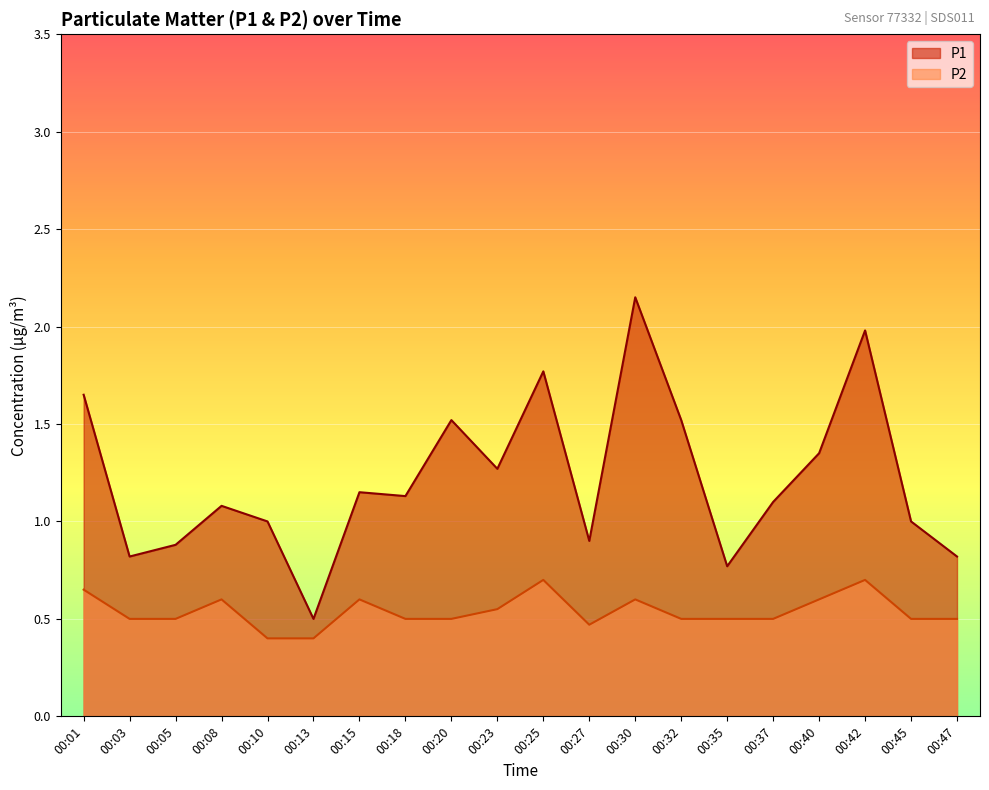

What are all the series names shown in the legend?

P1, P2